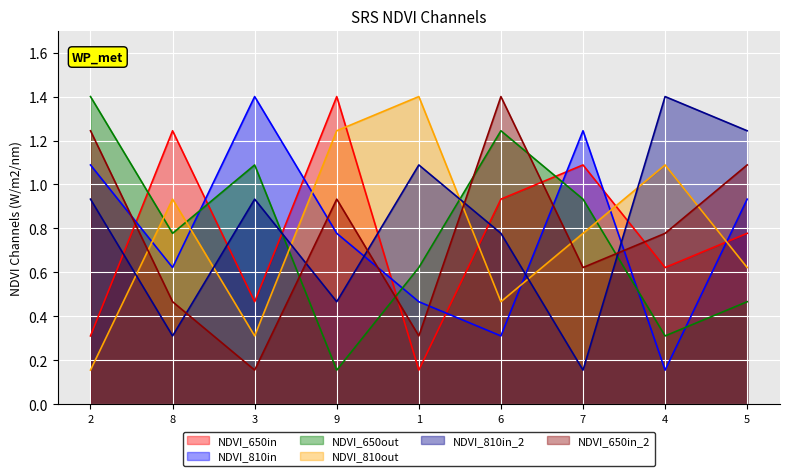

Where is col_4 nearest to the value 0?

7